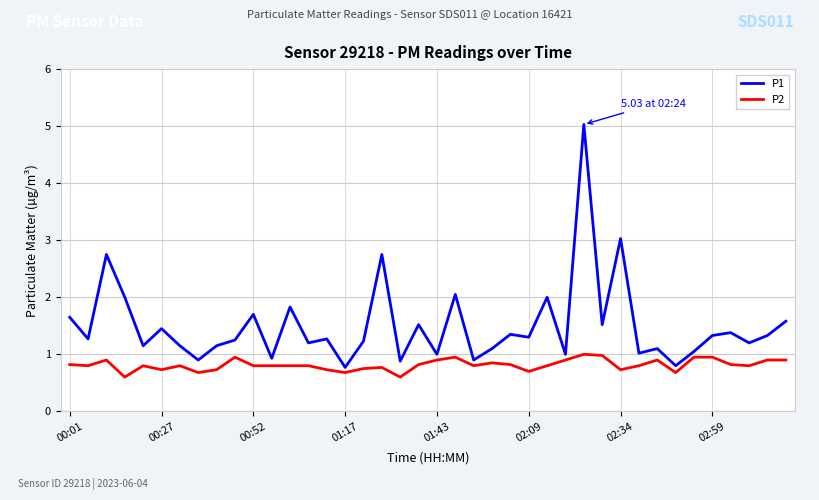

Which series has the largest total across all categories?

P1